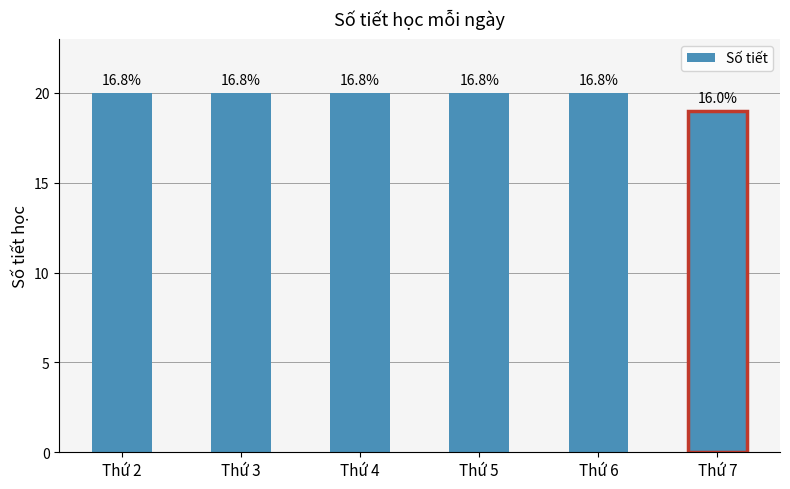

Reading right to left, list all the values displayed in this chart.

19	20	20	20	20	20